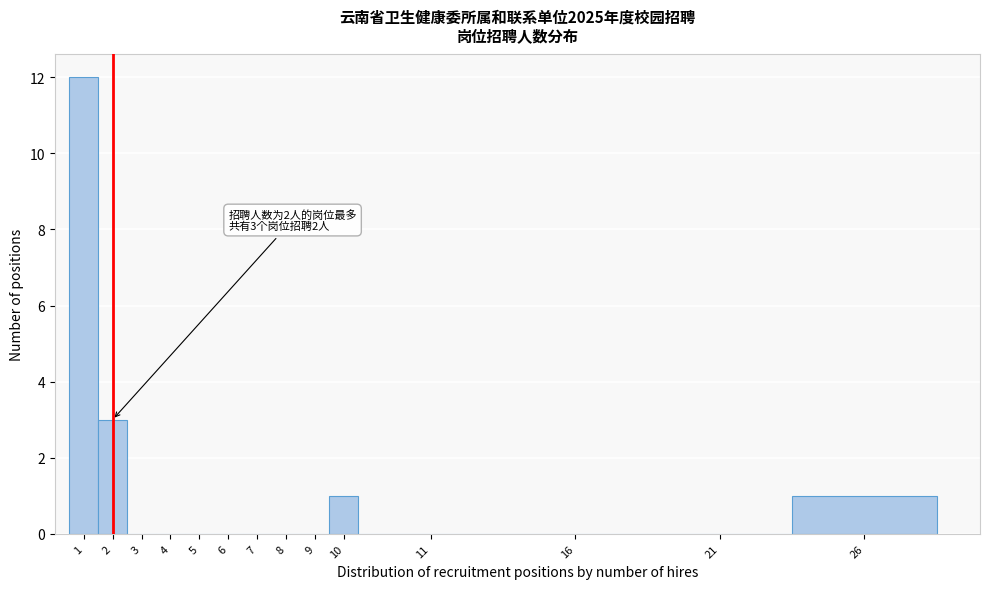

Reading right to left, extract all data points from this chart.

26=1	21=0	16=0	11=0	10=1	9=0	8=0	7=0	6=0	5=0	4=0	3=0	2=3	1=12